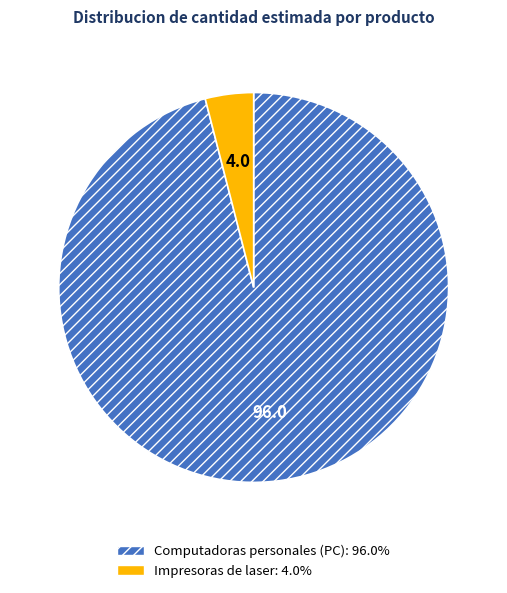

Does Impresoras de laser represent more than half of the total?

No